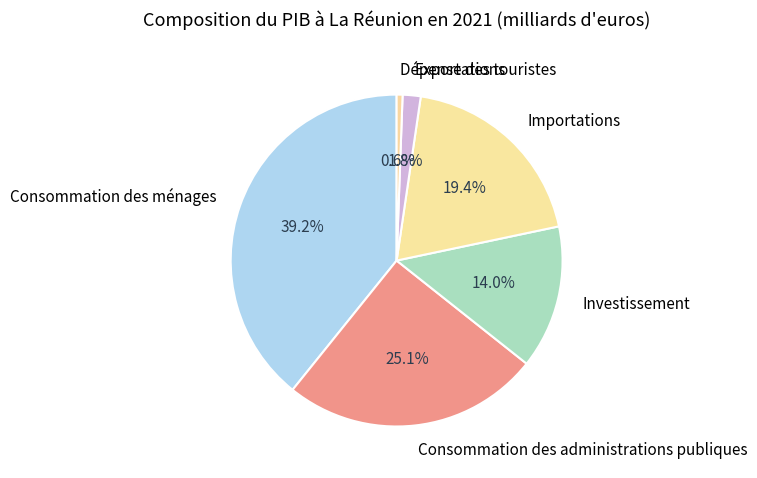

To the nearest percent, what is the difference between the largest and smallest slice percentages?

39%